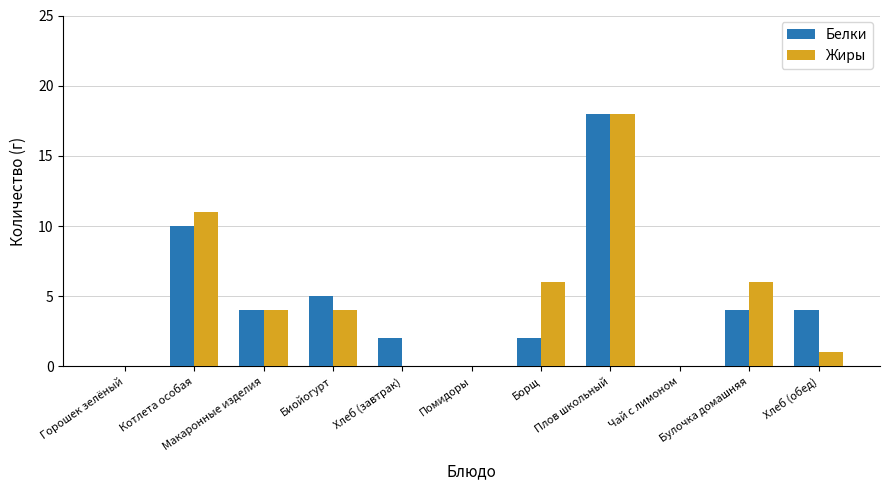

At which category is the sum across all series the highest?

Плов школьный